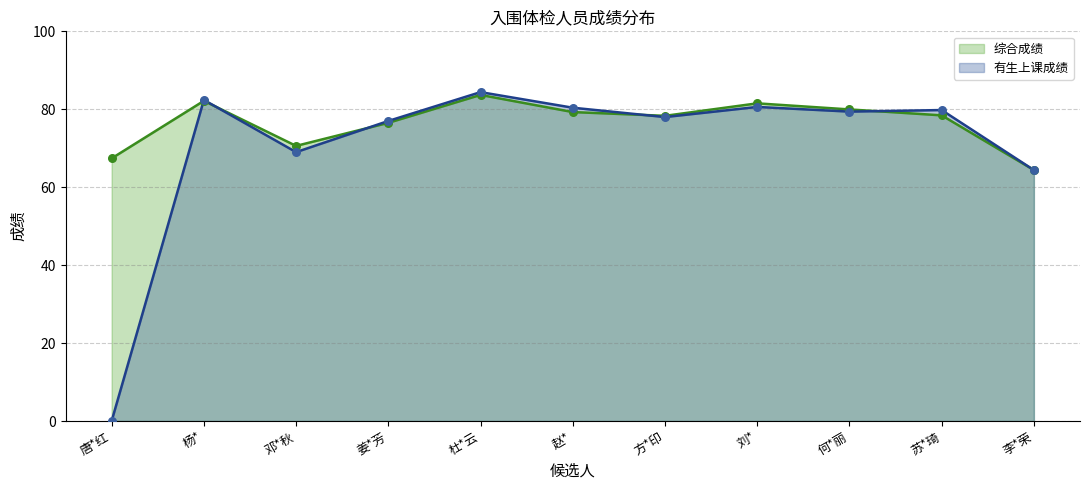

What is the total value across all series at 姜*芳?

153.5